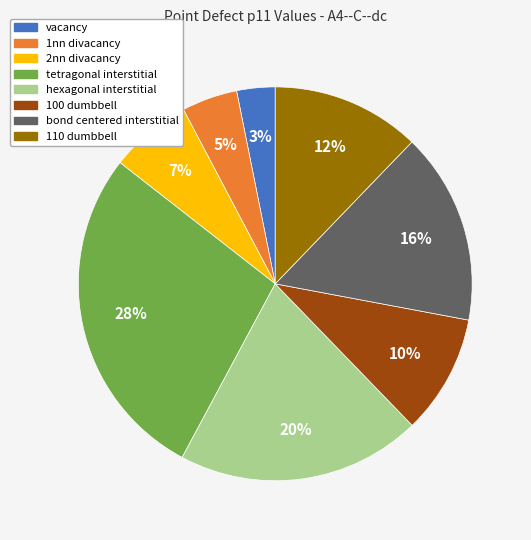

To the nearest percent, what percentage of the pie is tetragonal interstitial?

28%